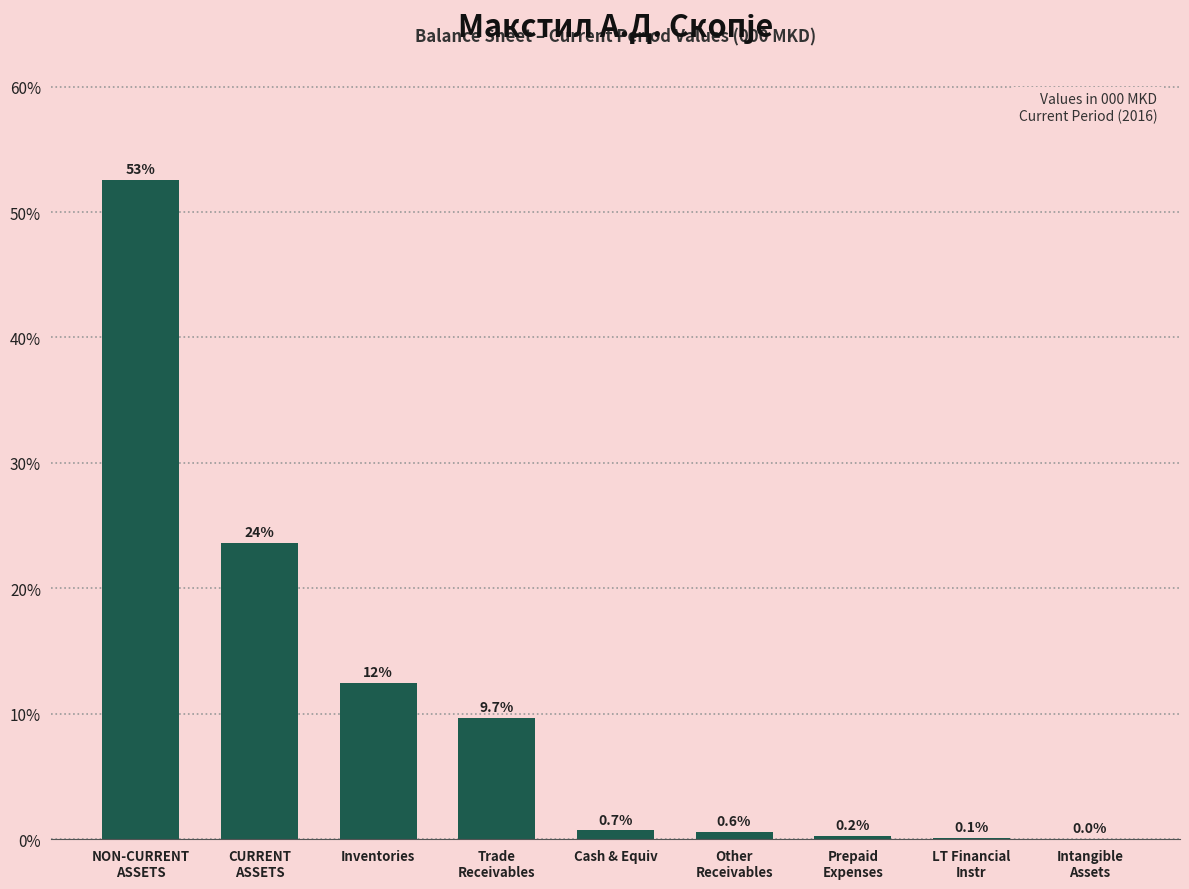

Is it true that the value at Cash & Equiv is 0.7?

True